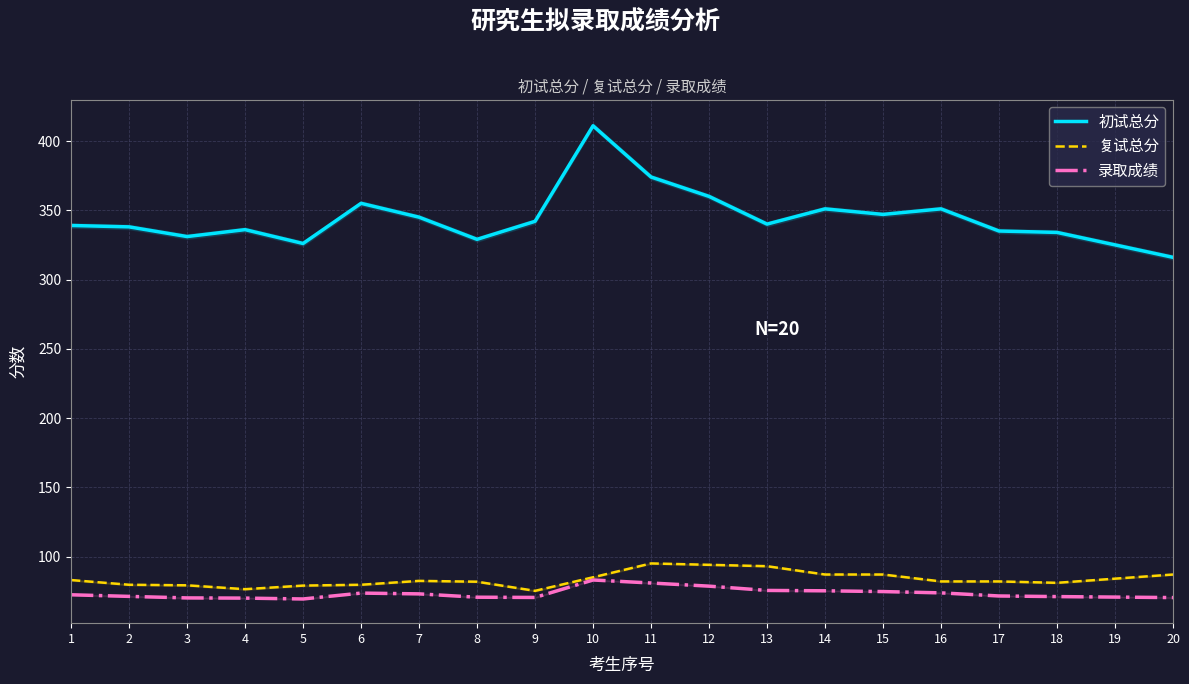

Which category has the lowest value in the 初试总分 series?

20